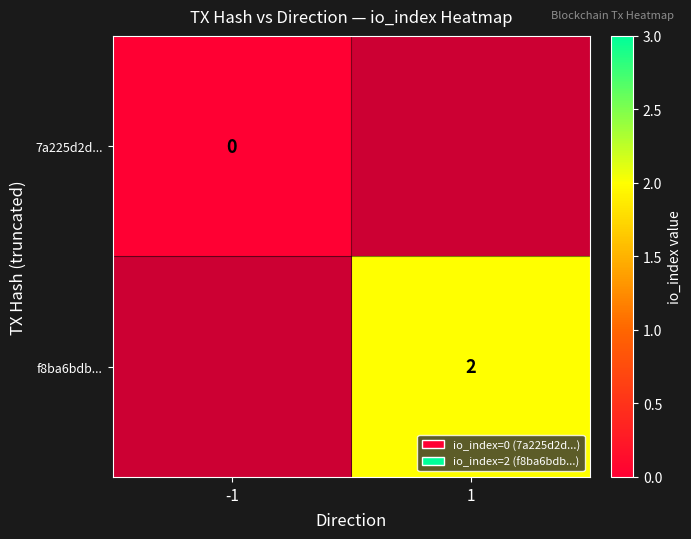

Is it true that f8ba6bdb... equals 2 at 1?

True